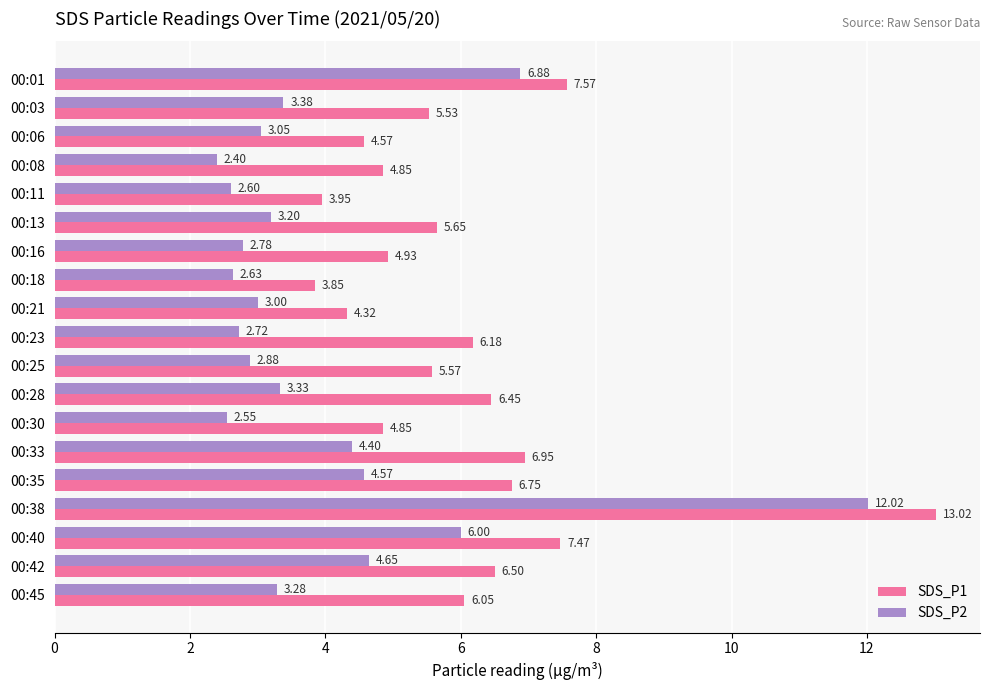

Which series has the widest spread of values?

SDS_P2